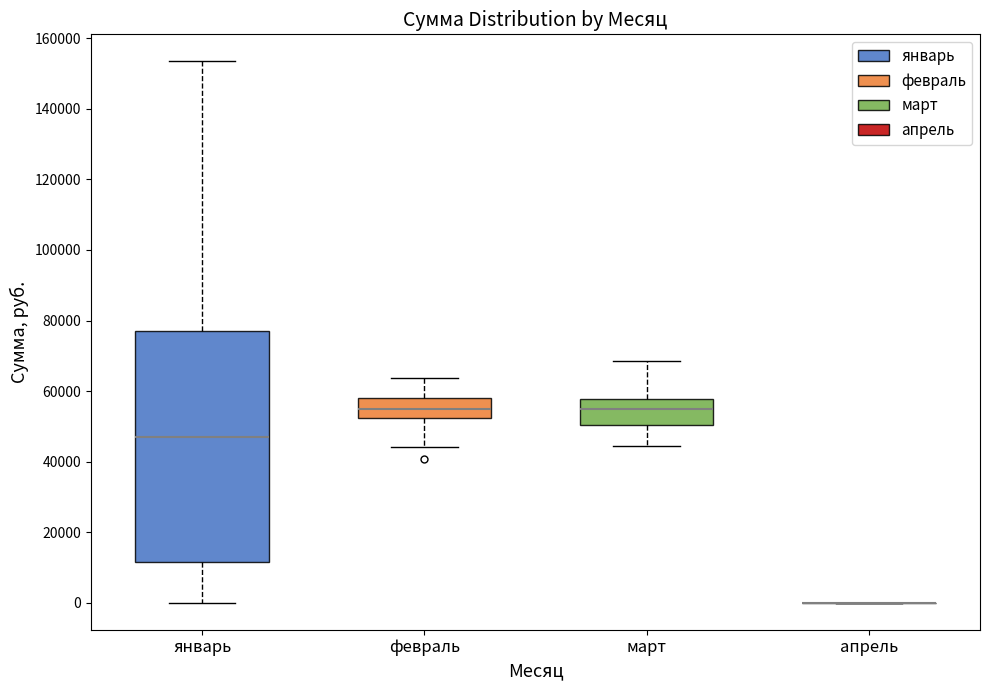

Comparing the boxes themselves (not the whiskers), which one is the tallest?

январь